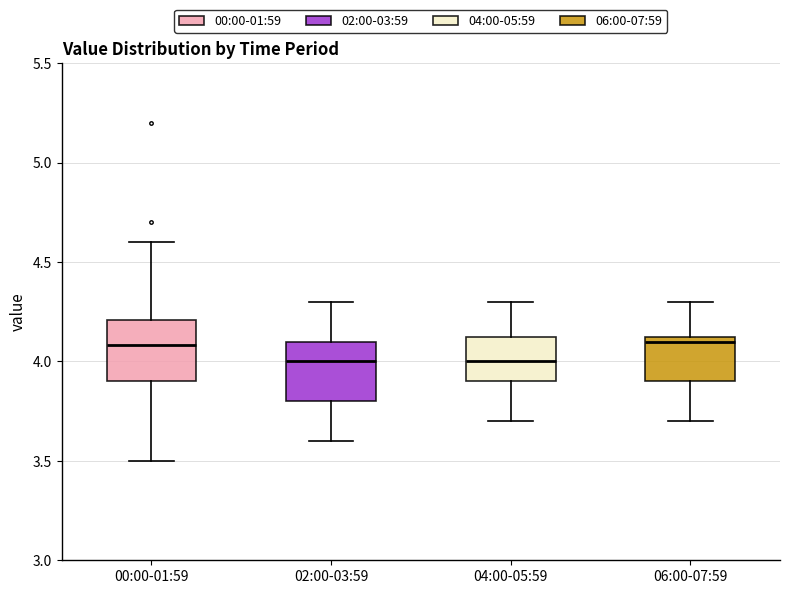

Where is the lower edge of the box for 04:00-05:59 on the y-axis? The values are not printed on the chart, so give them approximately, as read against the axis.

3.90